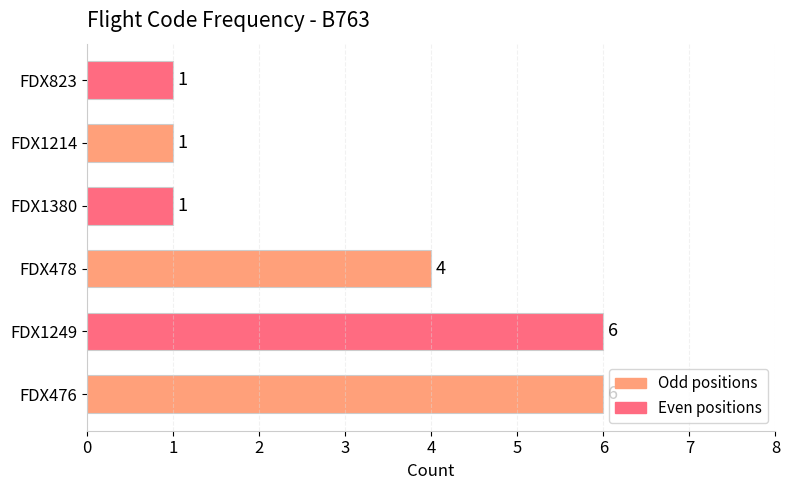

What is the change in value from FDX1249 to FDX1214?

-5